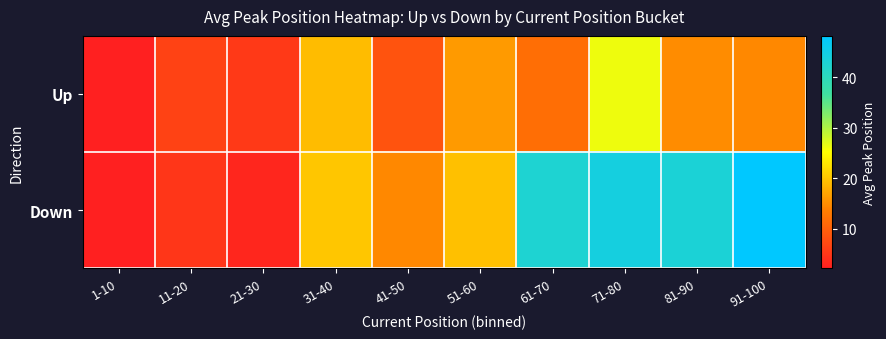

At which category is the sum across all series the highest?

71-80